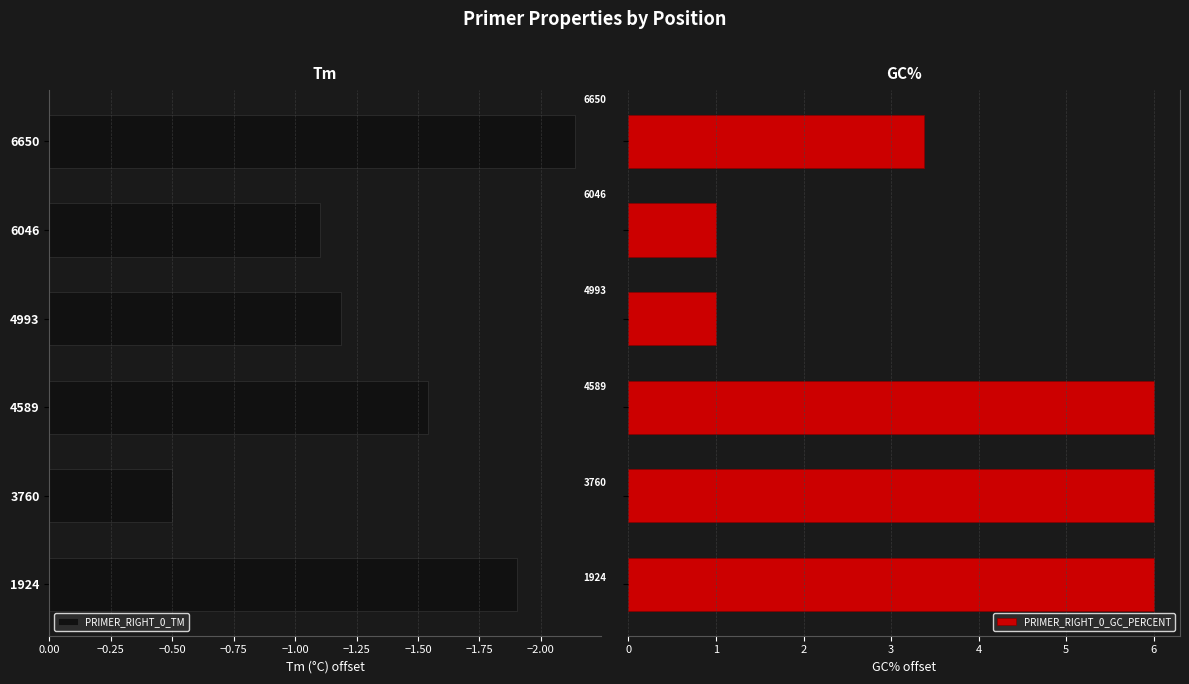

What is the difference between the maximum and second lowest values in the PRIMER_RIGHT_0_GC_PERCENT series?

5.0